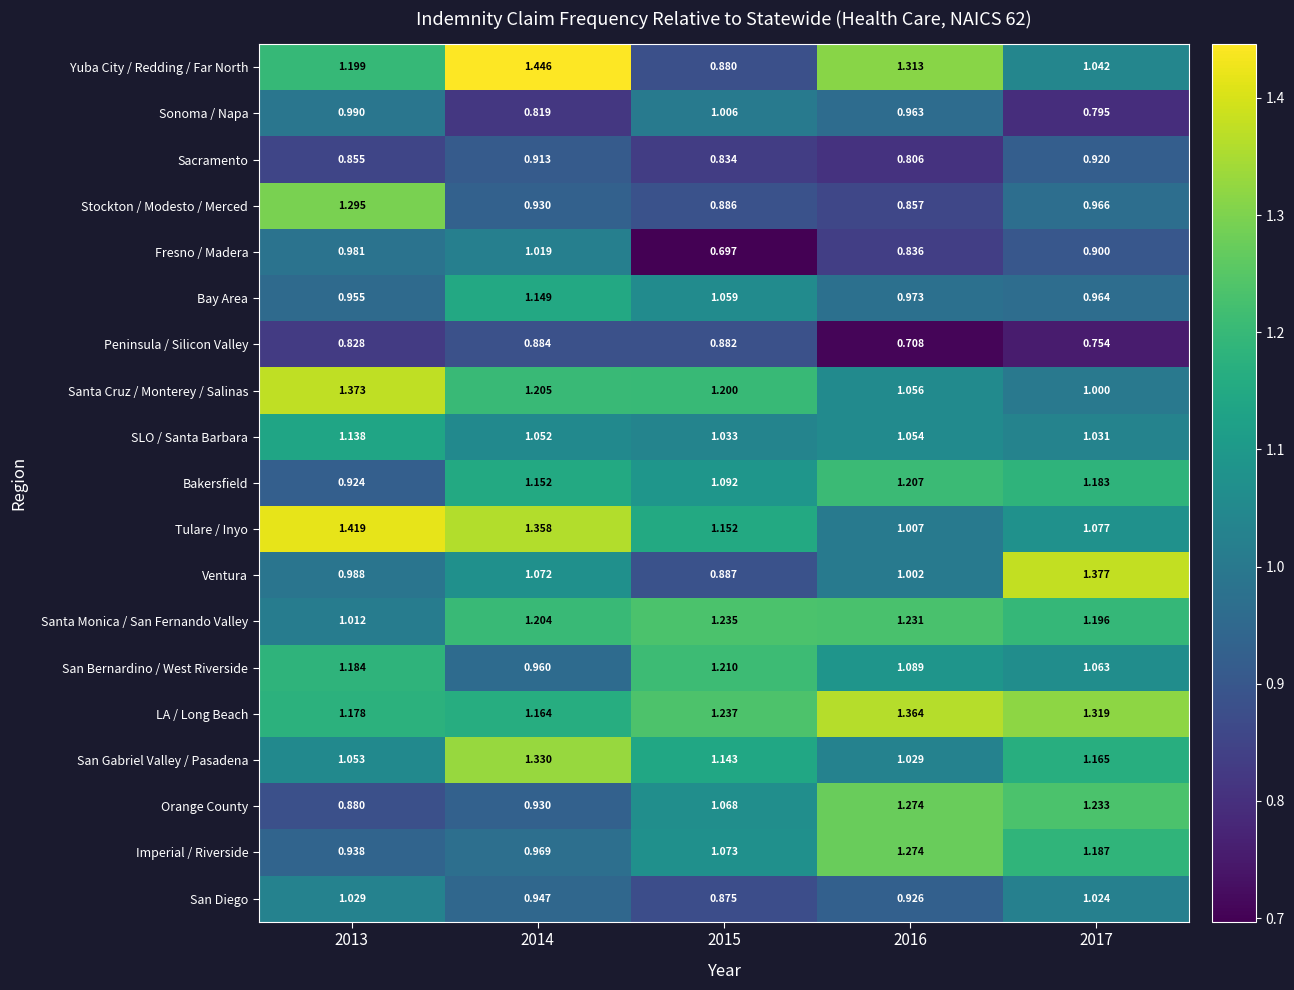

Which series has the largest range (max minus min)?

Yuba City / Redding / Far North